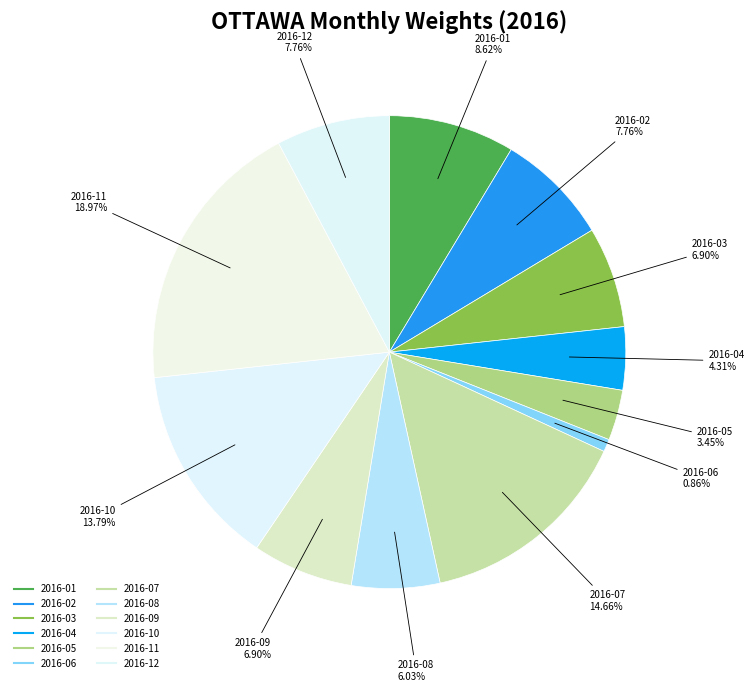

Does any single category account for the majority?

No